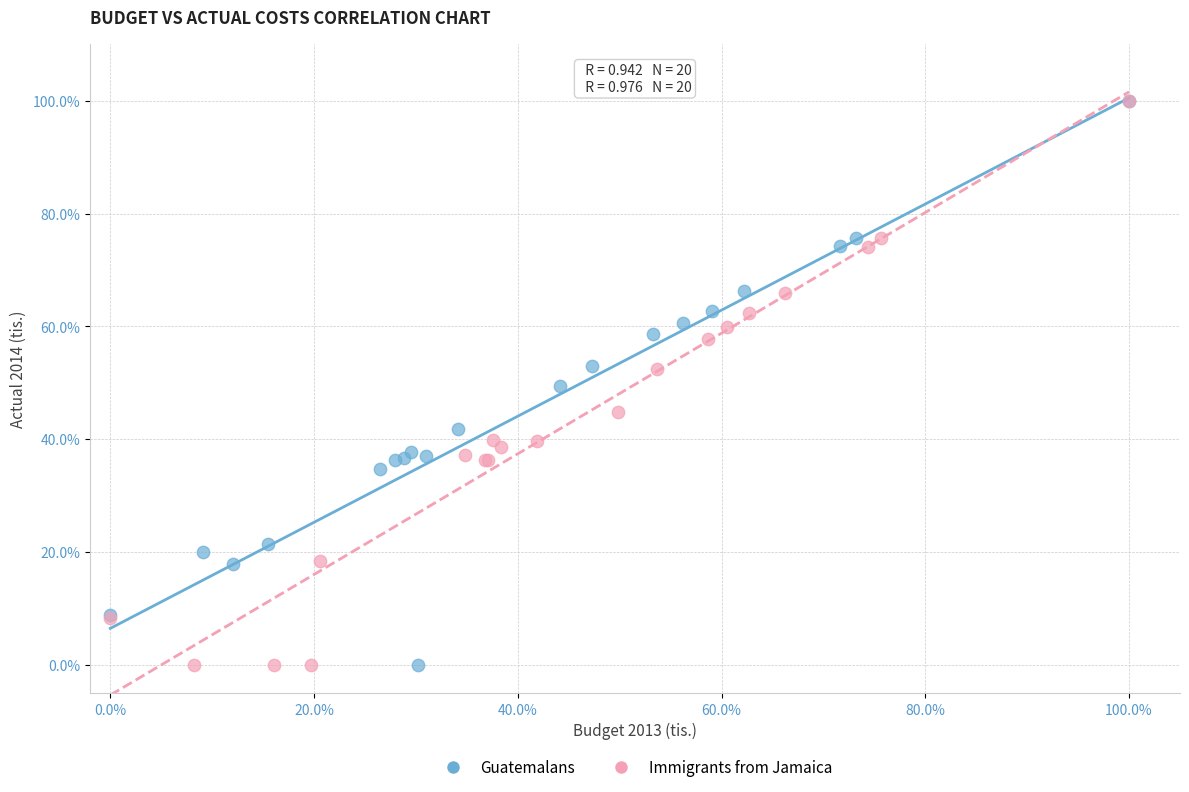

What are all the series names shown in the legend?

Guatemalans, Immigrants from Jamaica